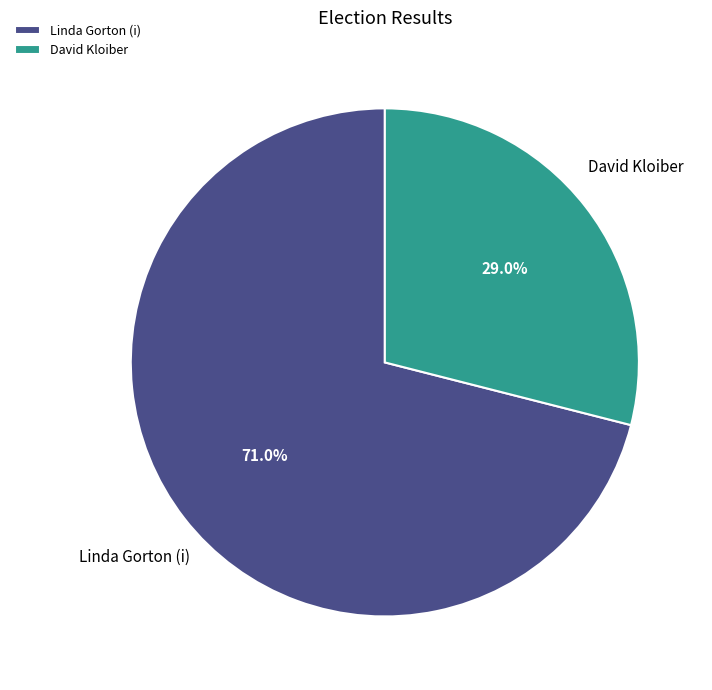

To the nearest percent, what percentage of the pie is David Kloiber?

29%